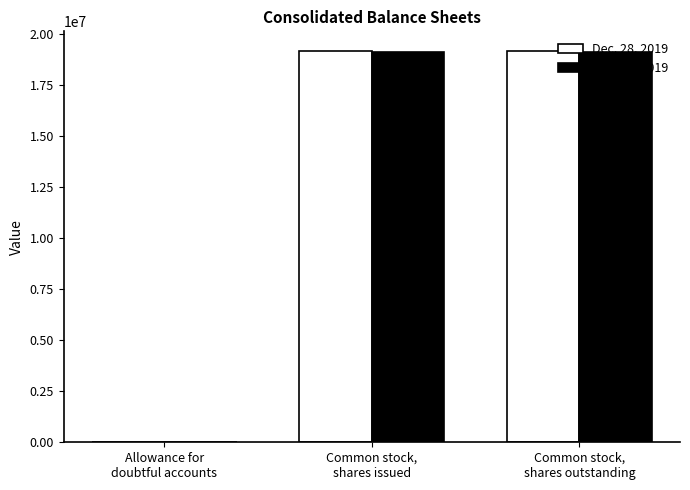

What is the maximum value shown in the chart?

19156000